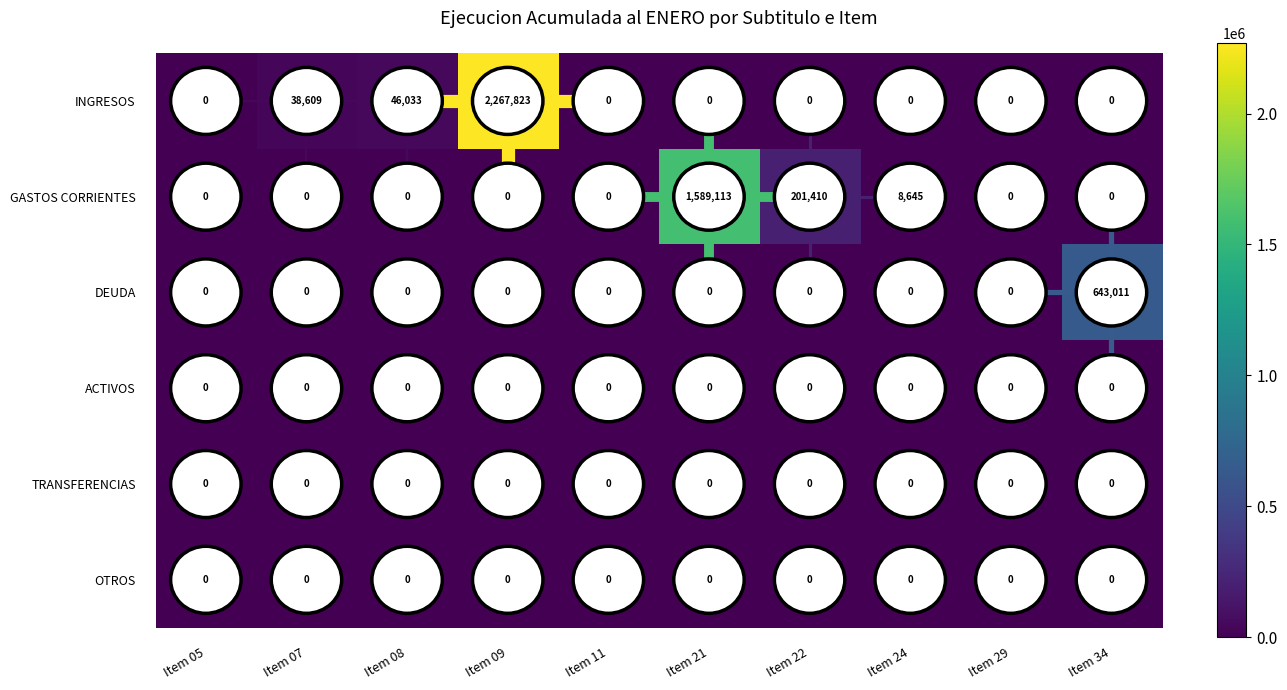

Where is GASTOS CORRIENTES nearest to the value 794556?

Item 22